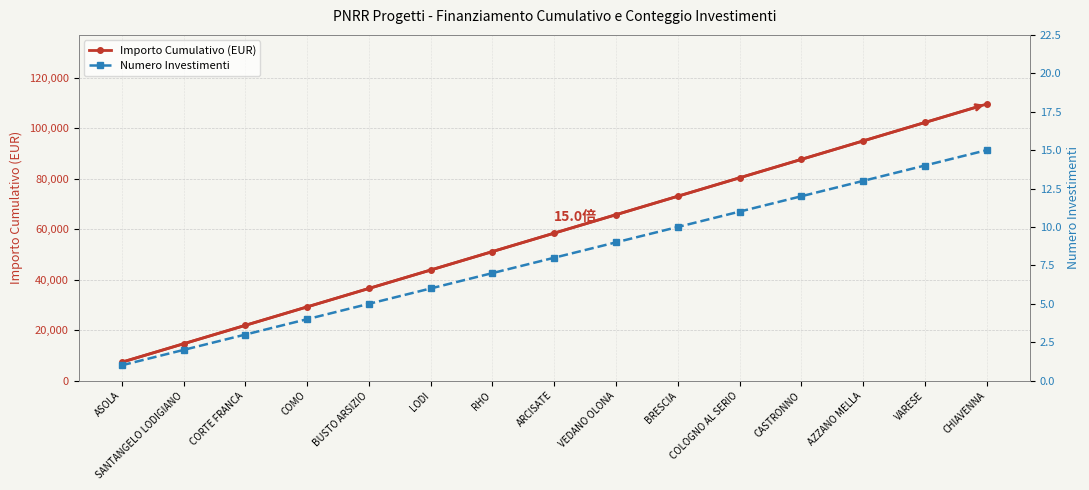

True or false: Numero Investimenti has a value of 9 at BUSTO ARSIZIO.

False